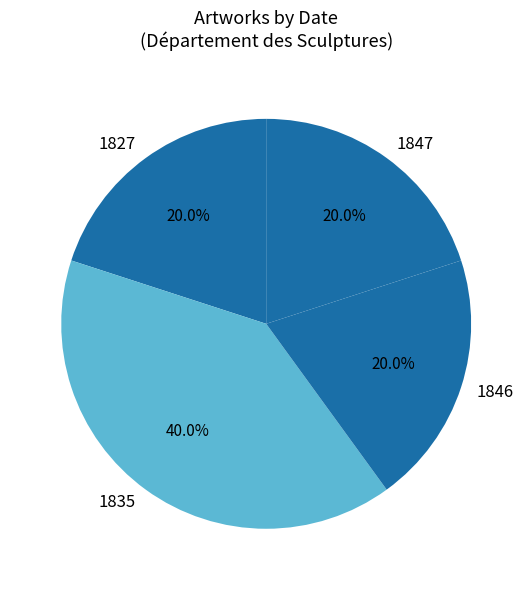

Does 1827 account for over 50% of the chart?

No